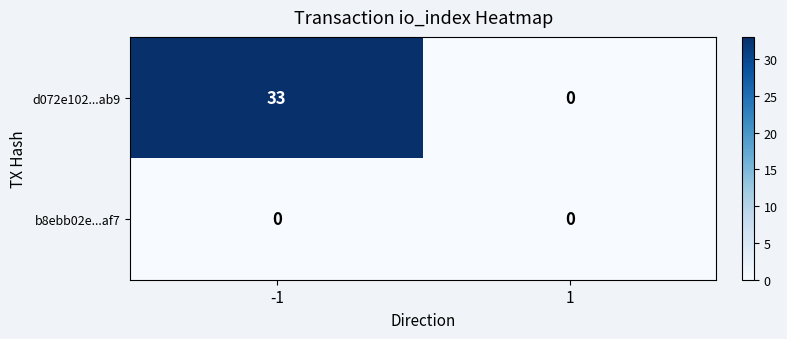

Rank the series at -1 from lowest to highest value.

b8ebb02e...af7, d072e102...ab9